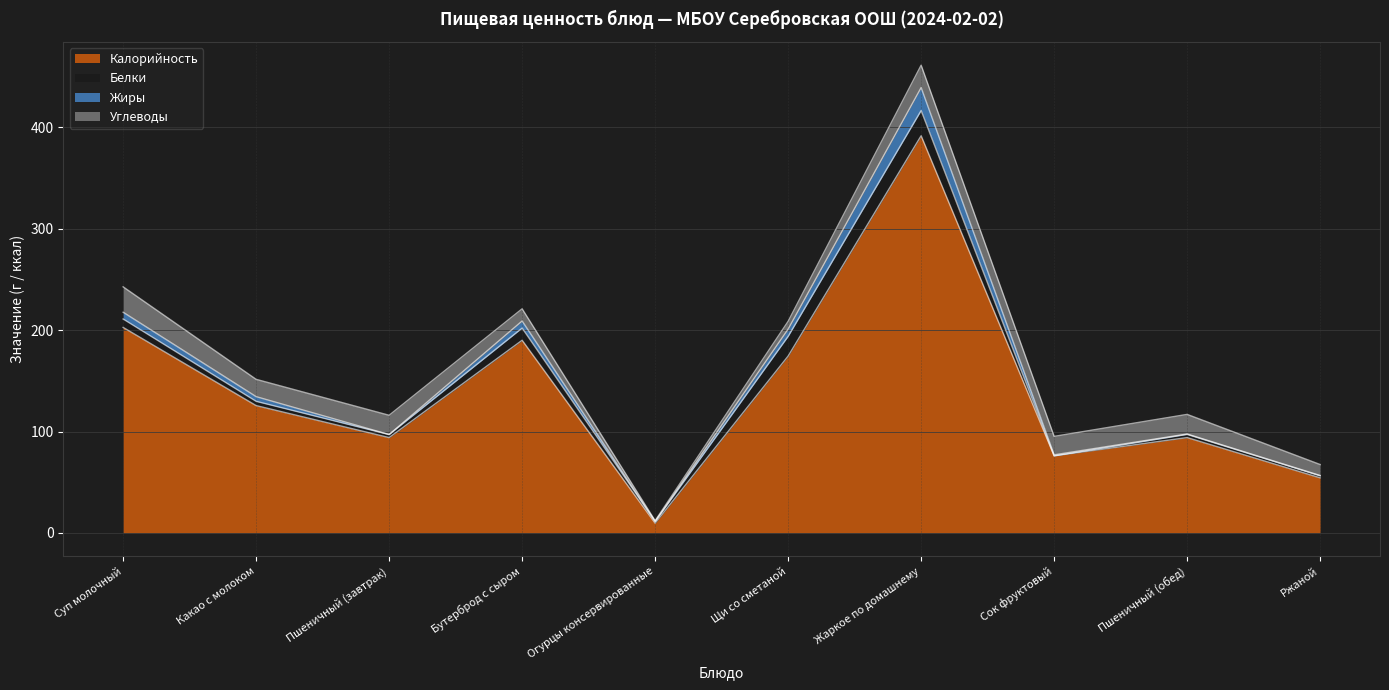

Between Жаркое по домашнему and Огурцы консервированные, which is larger?

Жаркое по домашнему